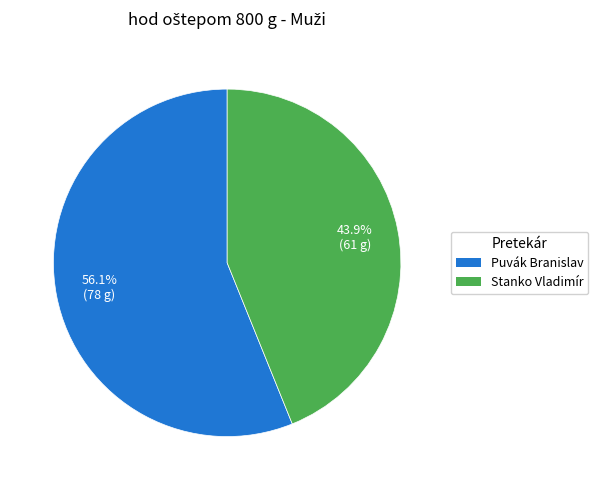

Approximately how many times larger is the value at Stanko Vladimír compared to Puvák Branislav?

0.8